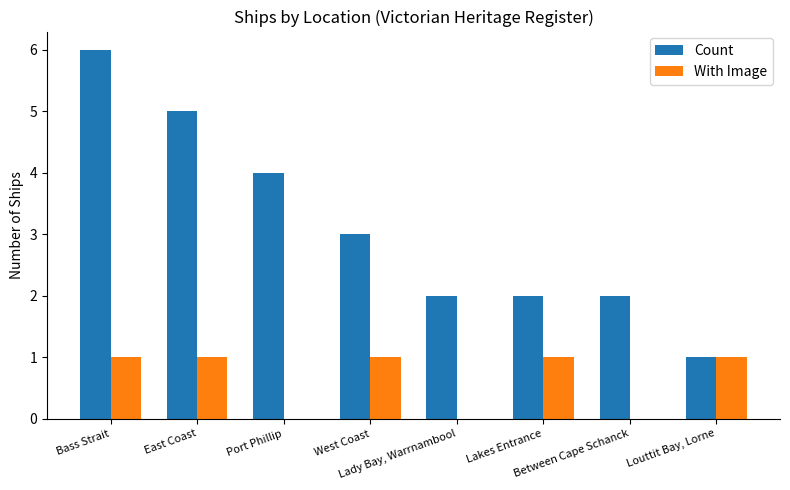

At which label is Count closest to 3?

West Coast